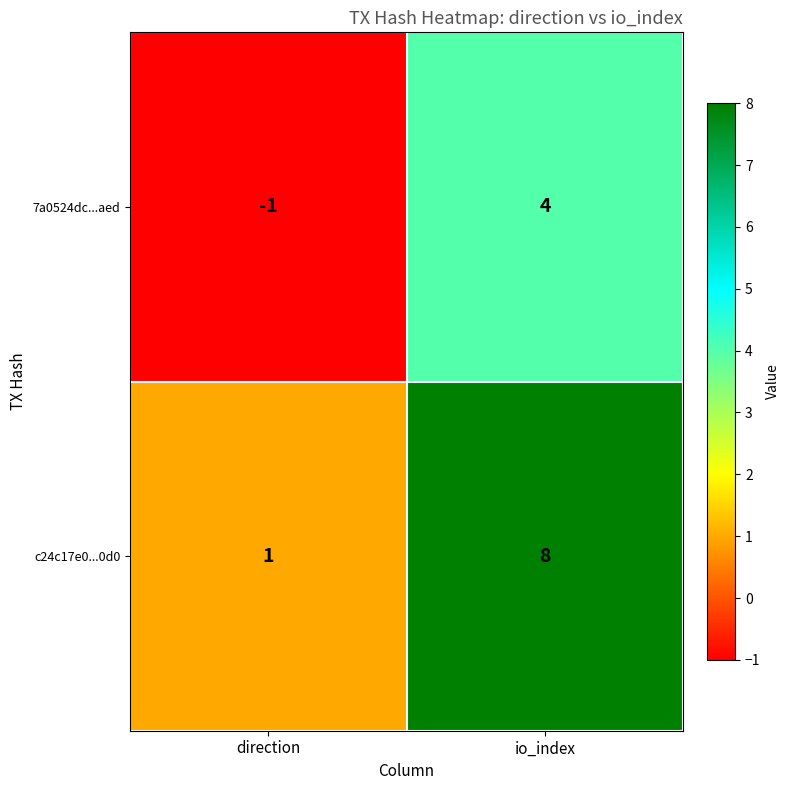

What is the sum of all c24c17e0...0d0 values?

9